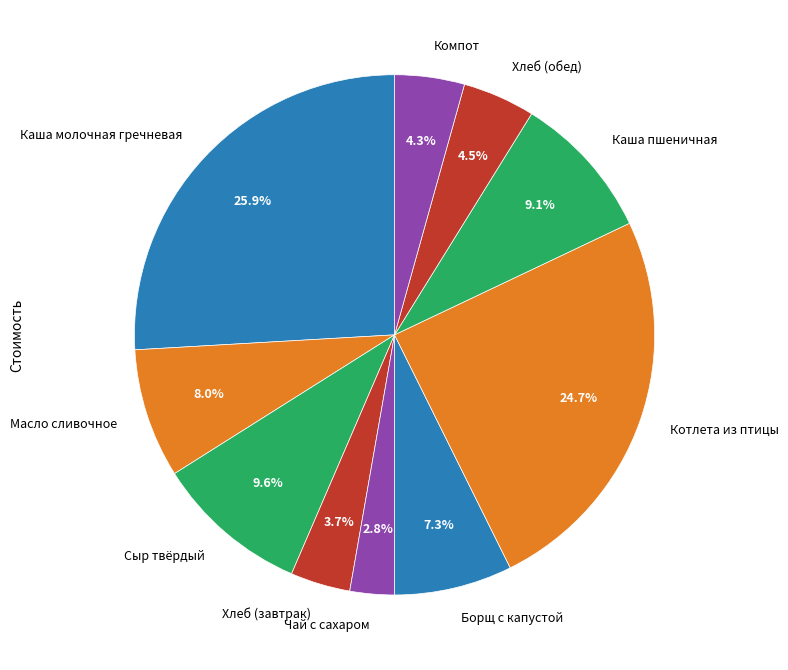

Which slice is the smallest?

Чай с сахаром